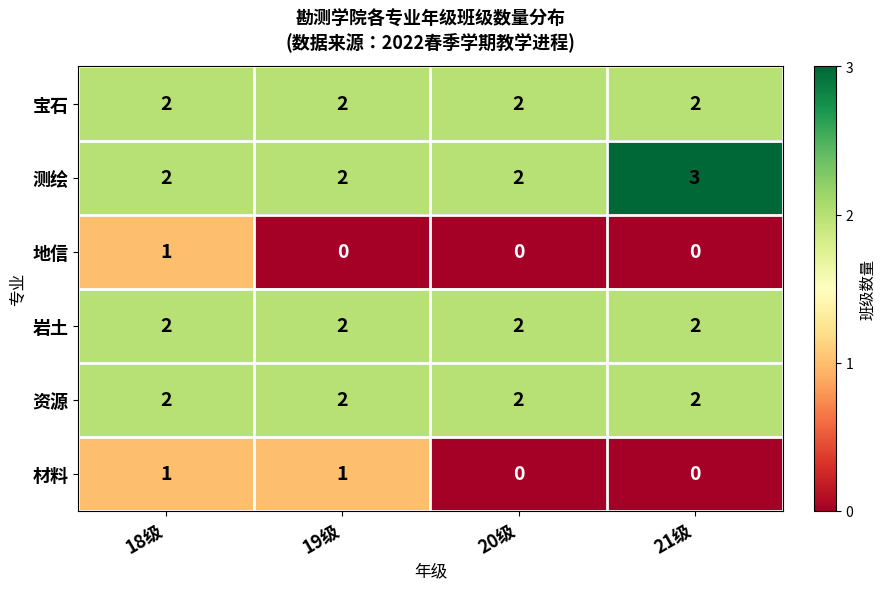

Is it true that 宝石 equals 2 at 19级?

True